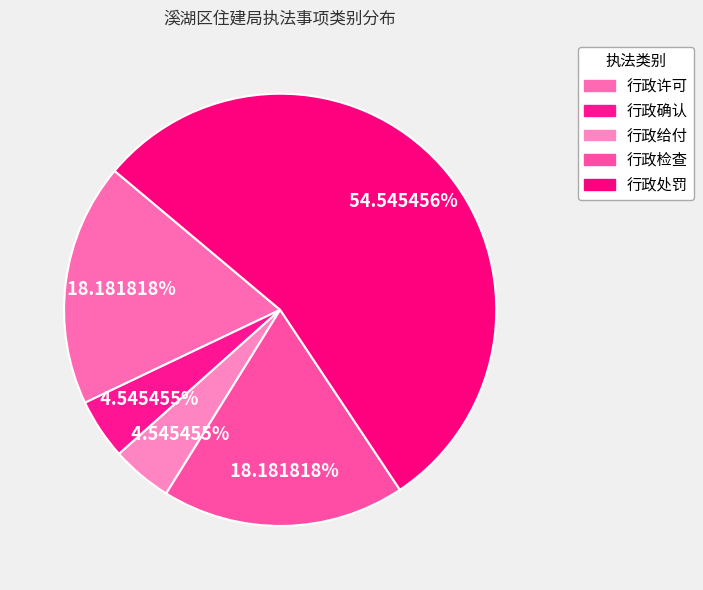

Count the number of slices in the pie.

5